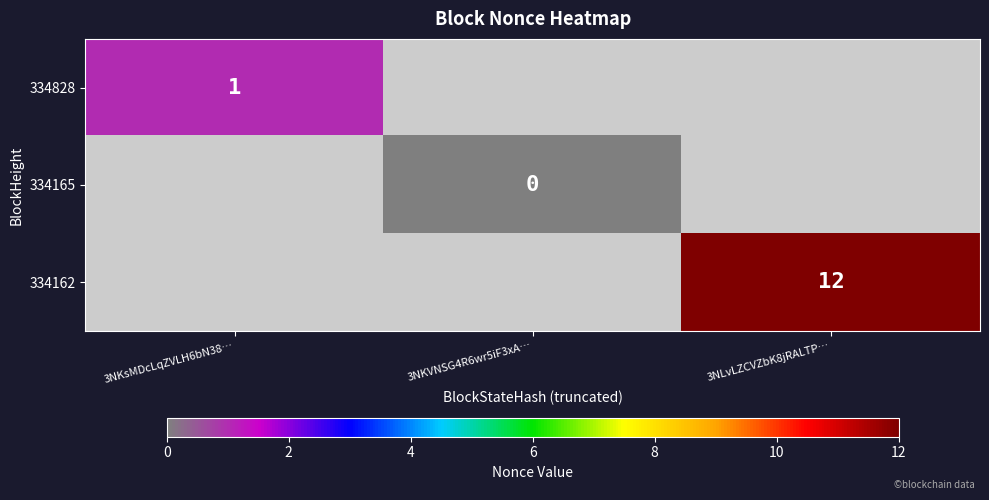

The 334162 series shows 12 at 3NLvLZCVZbK8jRALTP…. True or false?

True